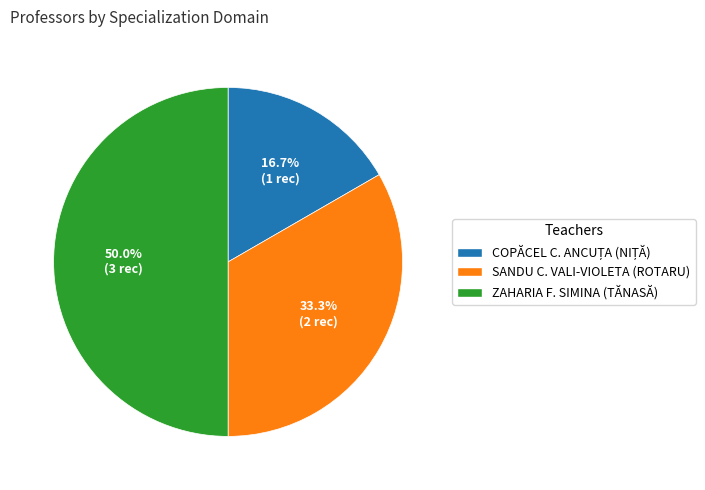

Approximately how many times larger is the value at ZAHARIA F. SIMINA (TĂNASĂ) compared to SANDU C. VALI-VIOLETA (ROTARU)?

1.5